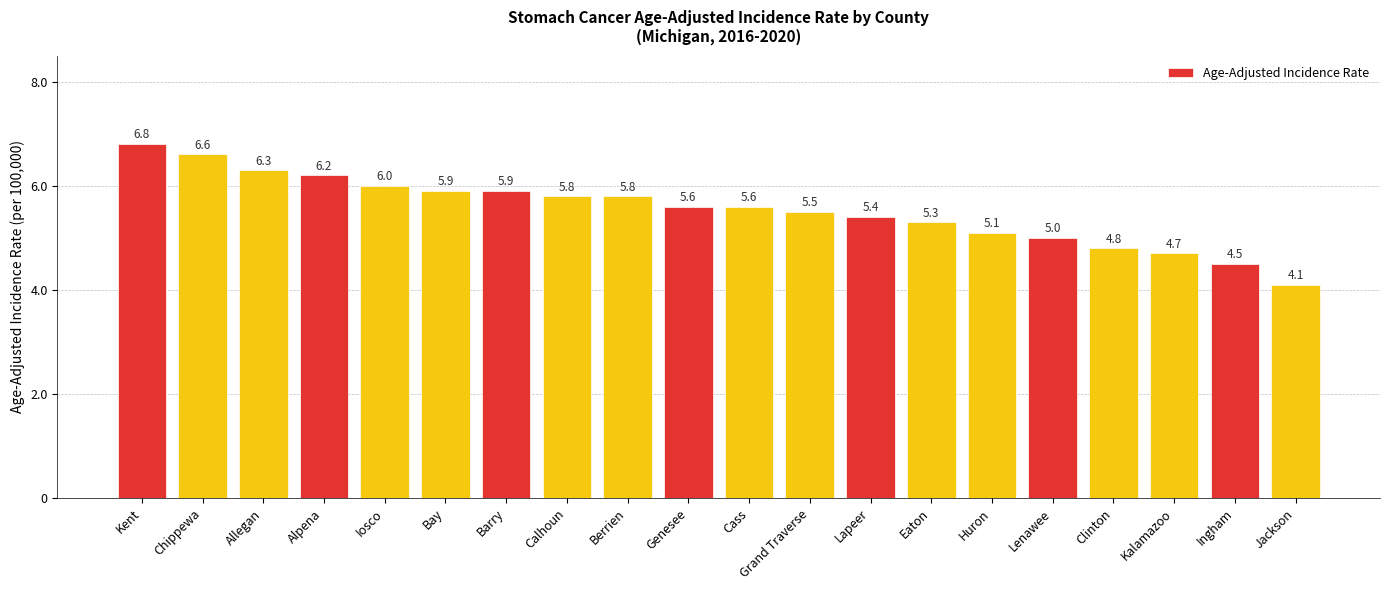

What is the average value?

5.5